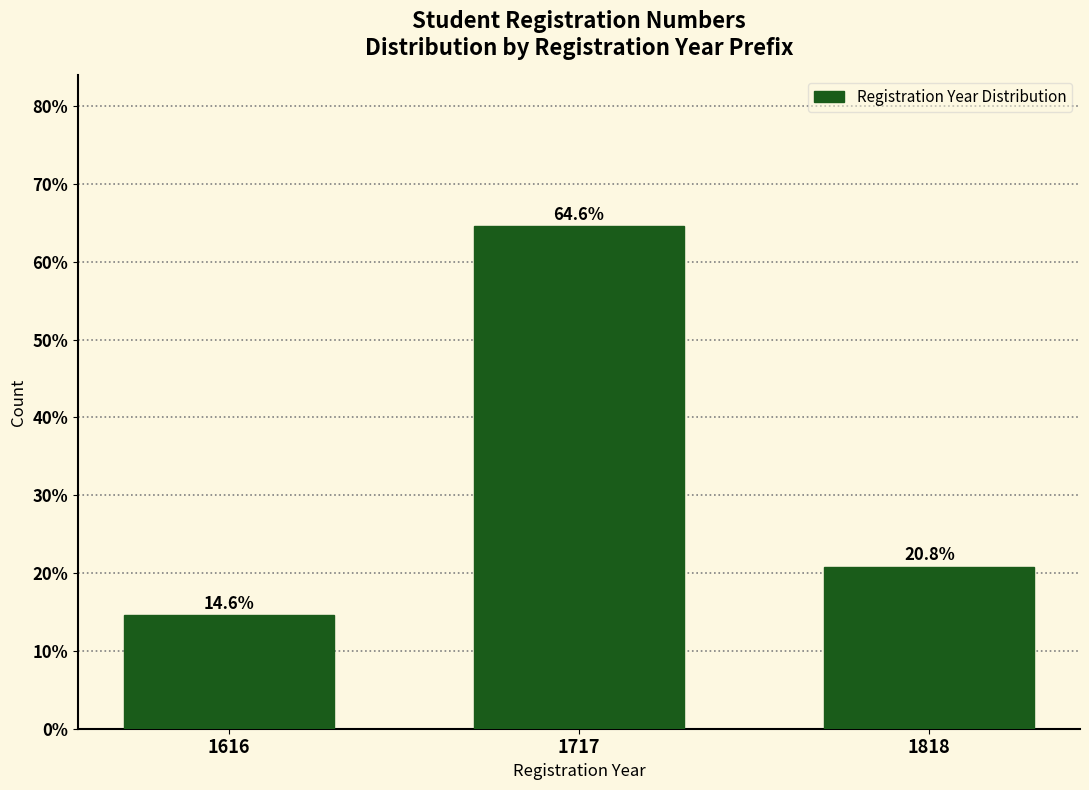

Reading left to right, what are all the values shown in this chart?

1616=14.6	1717=64.6	1818=20.8